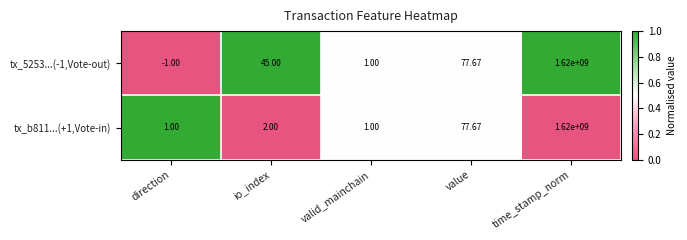

Which category has the lowest value across all series?

direction